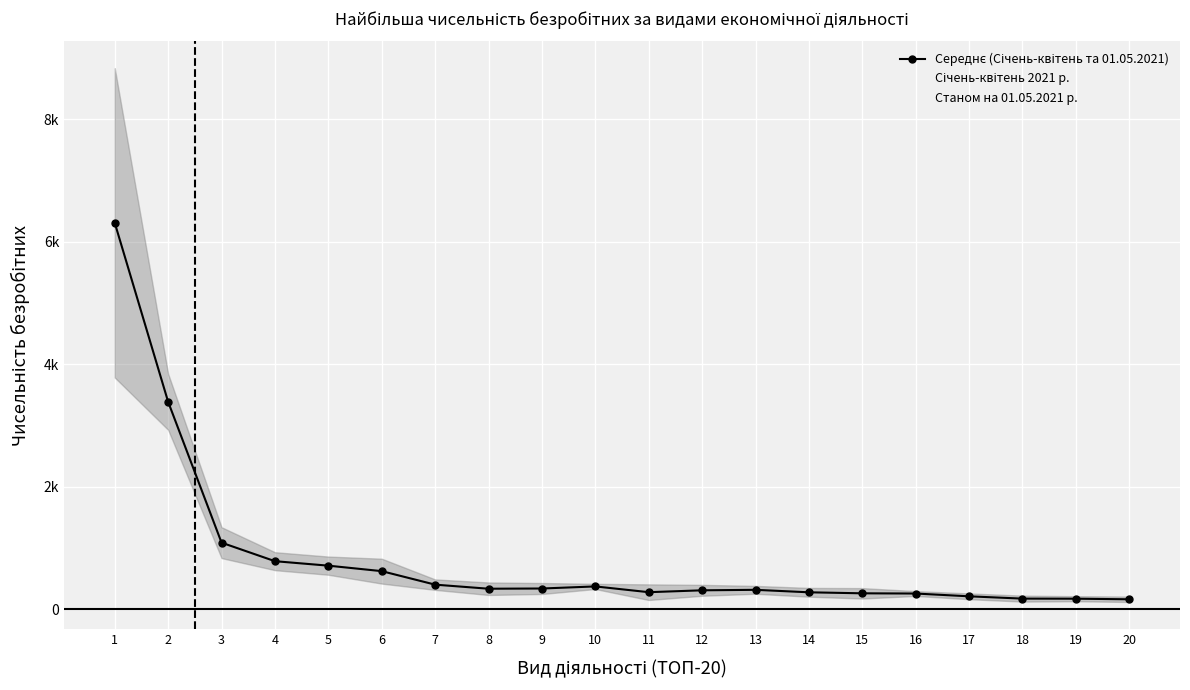

True or false: Січень-квітень 2021 р. and Станом на 01.05.2021 р. intersect in this chart.

False